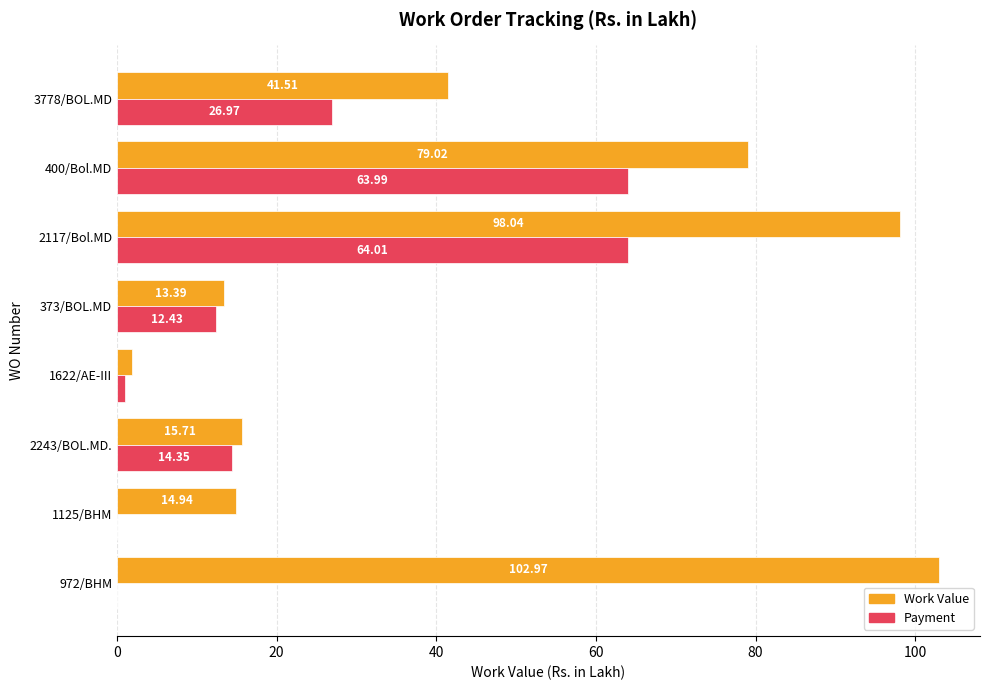

What are all the series names shown in the legend?

Work Value, Payment